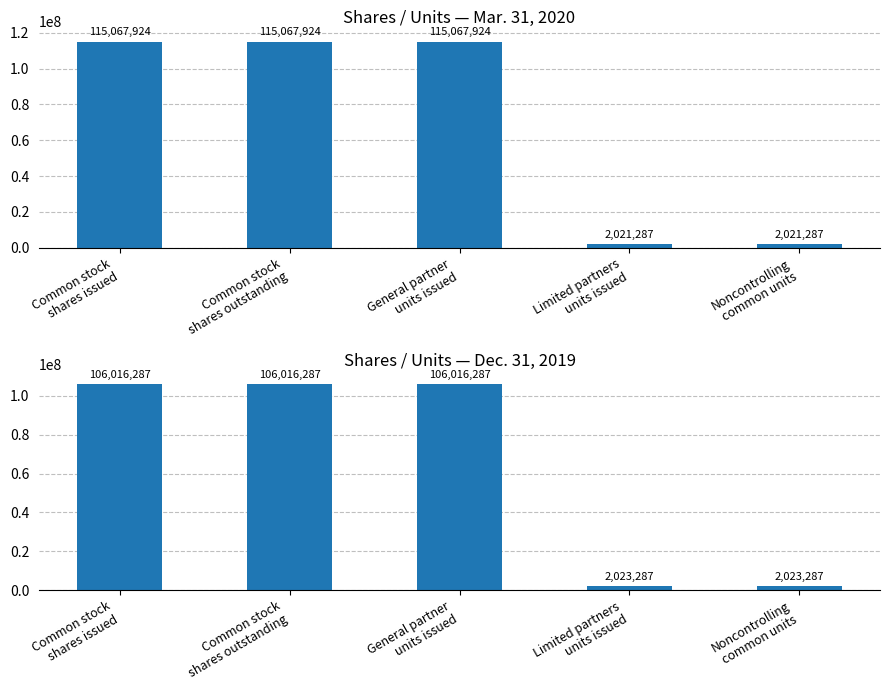

At how many categories does at least one series exceed 16791296?

3